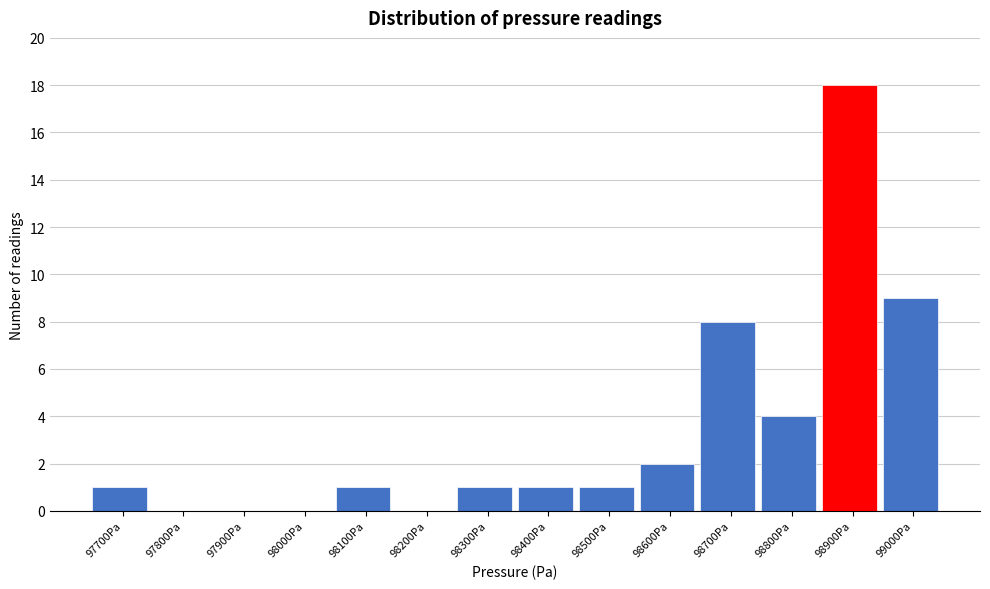

Reading right to left, extract all data points from this chart.

99000Pa=9	98900Pa=18	98800Pa=4	98700Pa=8	98600Pa=2	98500Pa=1	98400Pa=1	98300Pa=1	98200Pa=0	98100Pa=1	98000Pa=0	97900Pa=0	97800Pa=0	97700Pa=1